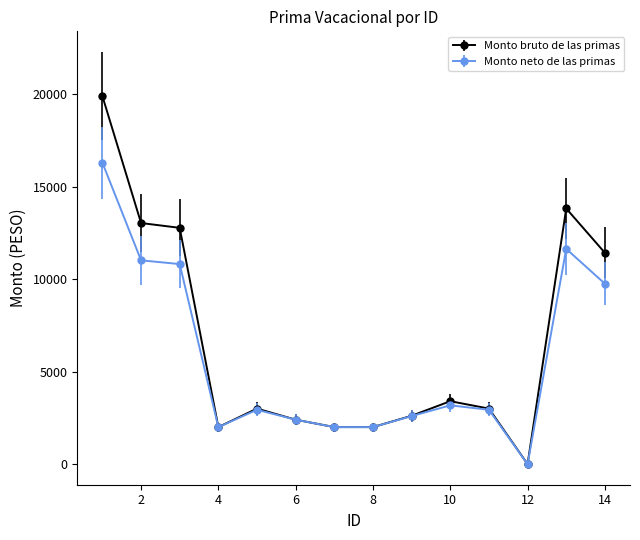

Which series has the largest range (max minus min)?

Monto bruto de las primas